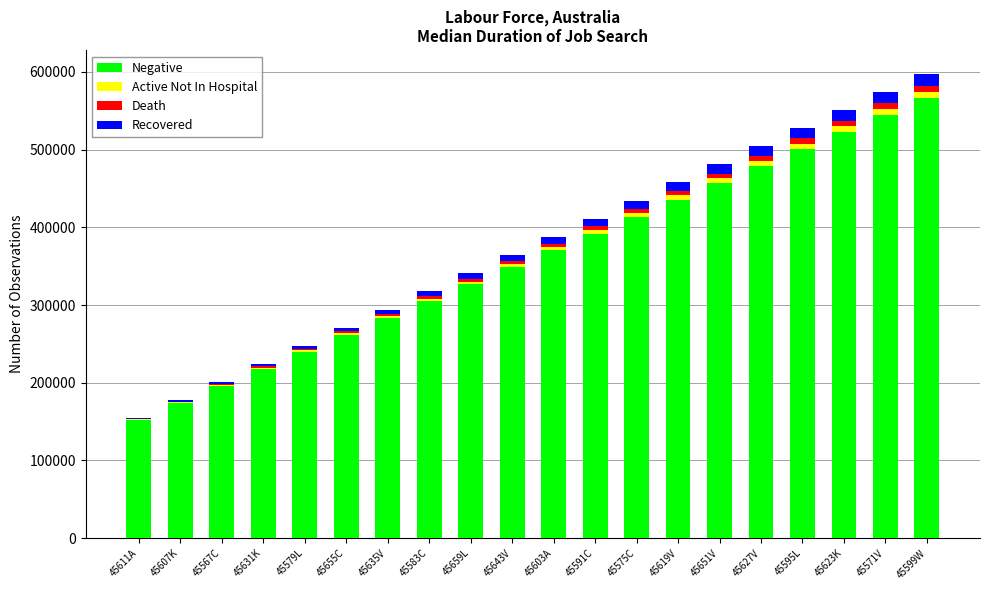

What is the difference between the Death values at 45631K and 45595L?

5148